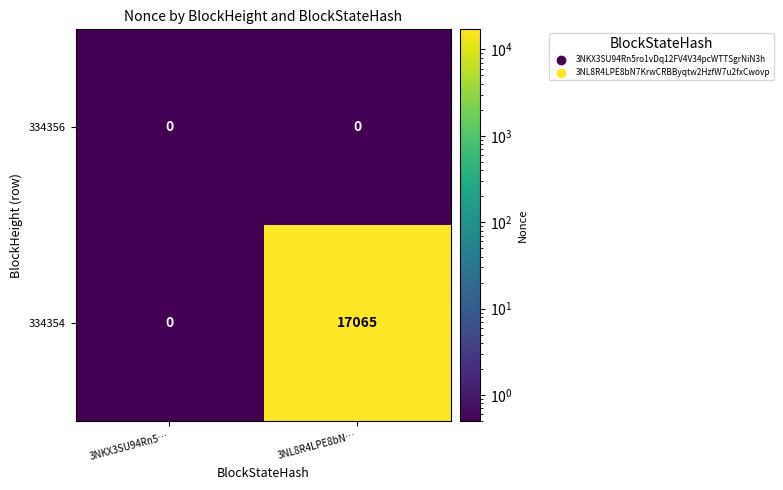

What is the total value across all series at 3NL8R4LPE8bN…?

17065